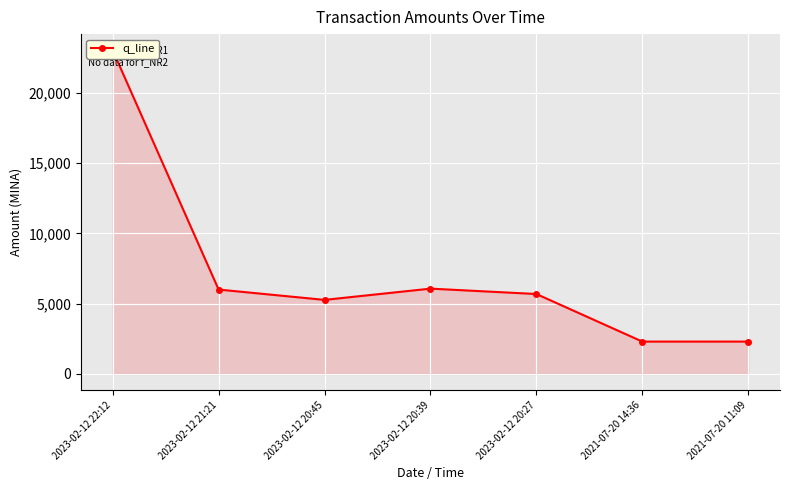

Reading left to right, transcribe all the data shown in this chart.

23015.0	6000.0	5266.0	6066.0	5683.0	2300.0	2301.0